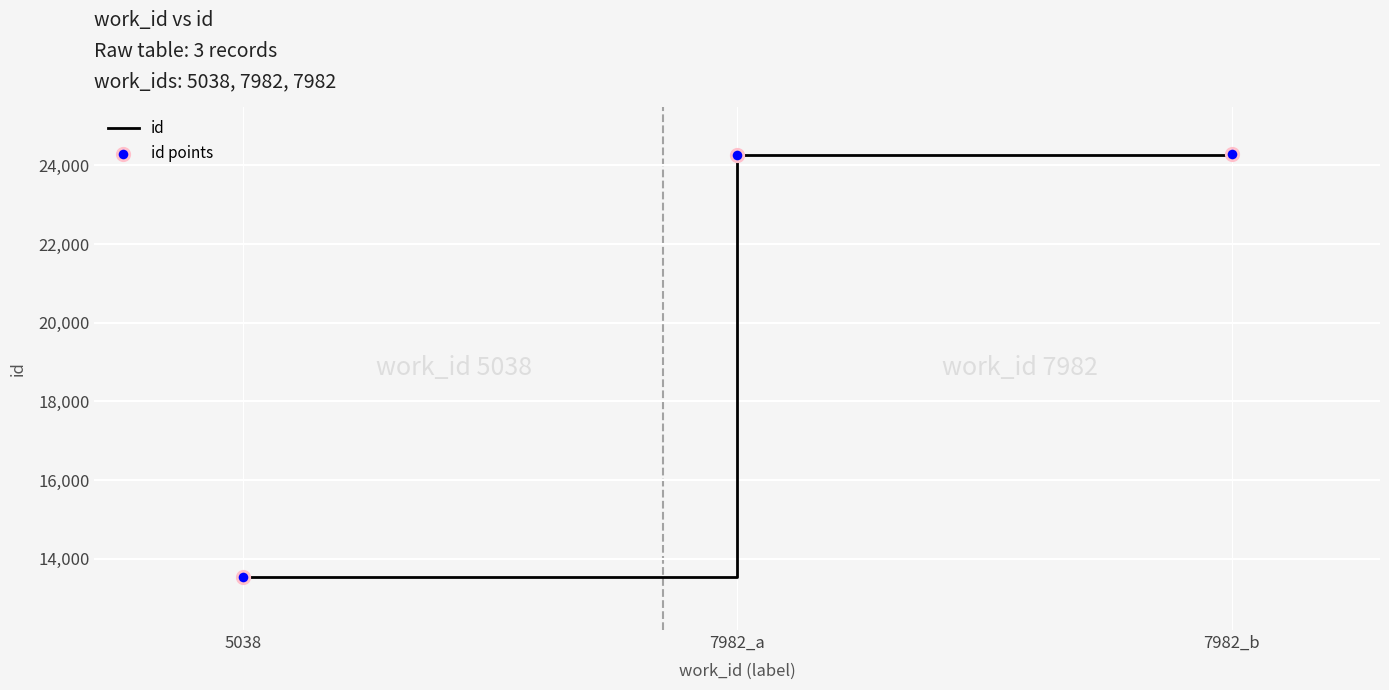

At which label is the value closest to 18909?

7982_a